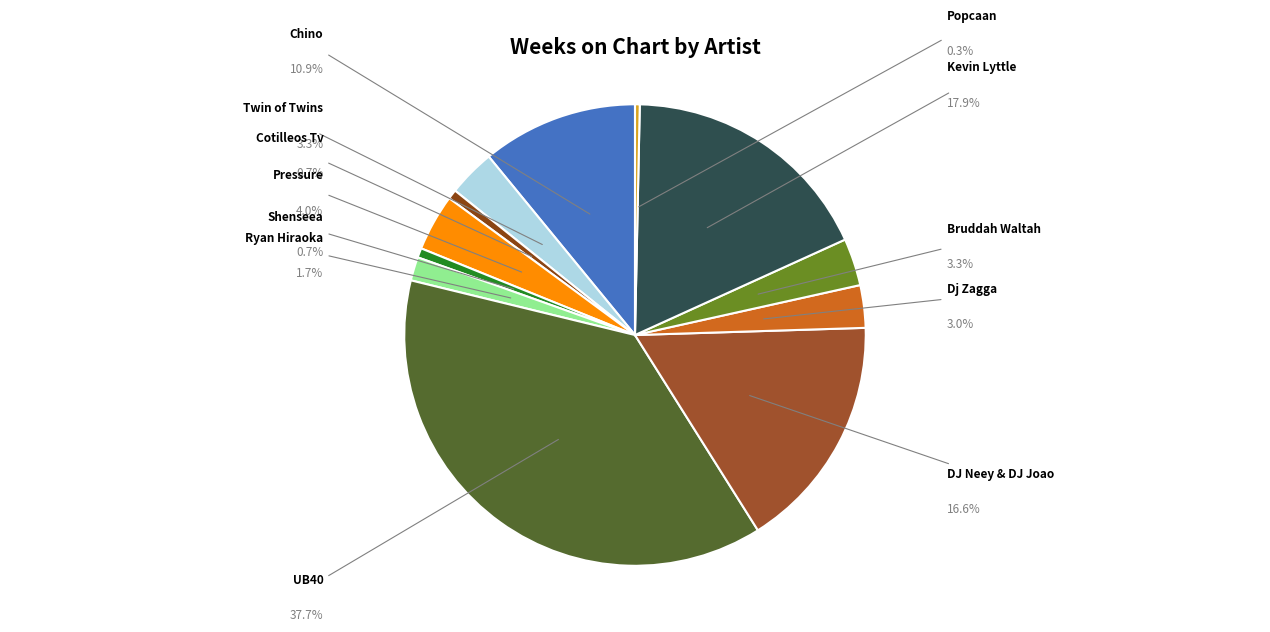

The Dj Zagga slice represents 3% of the pie. True or false?

True